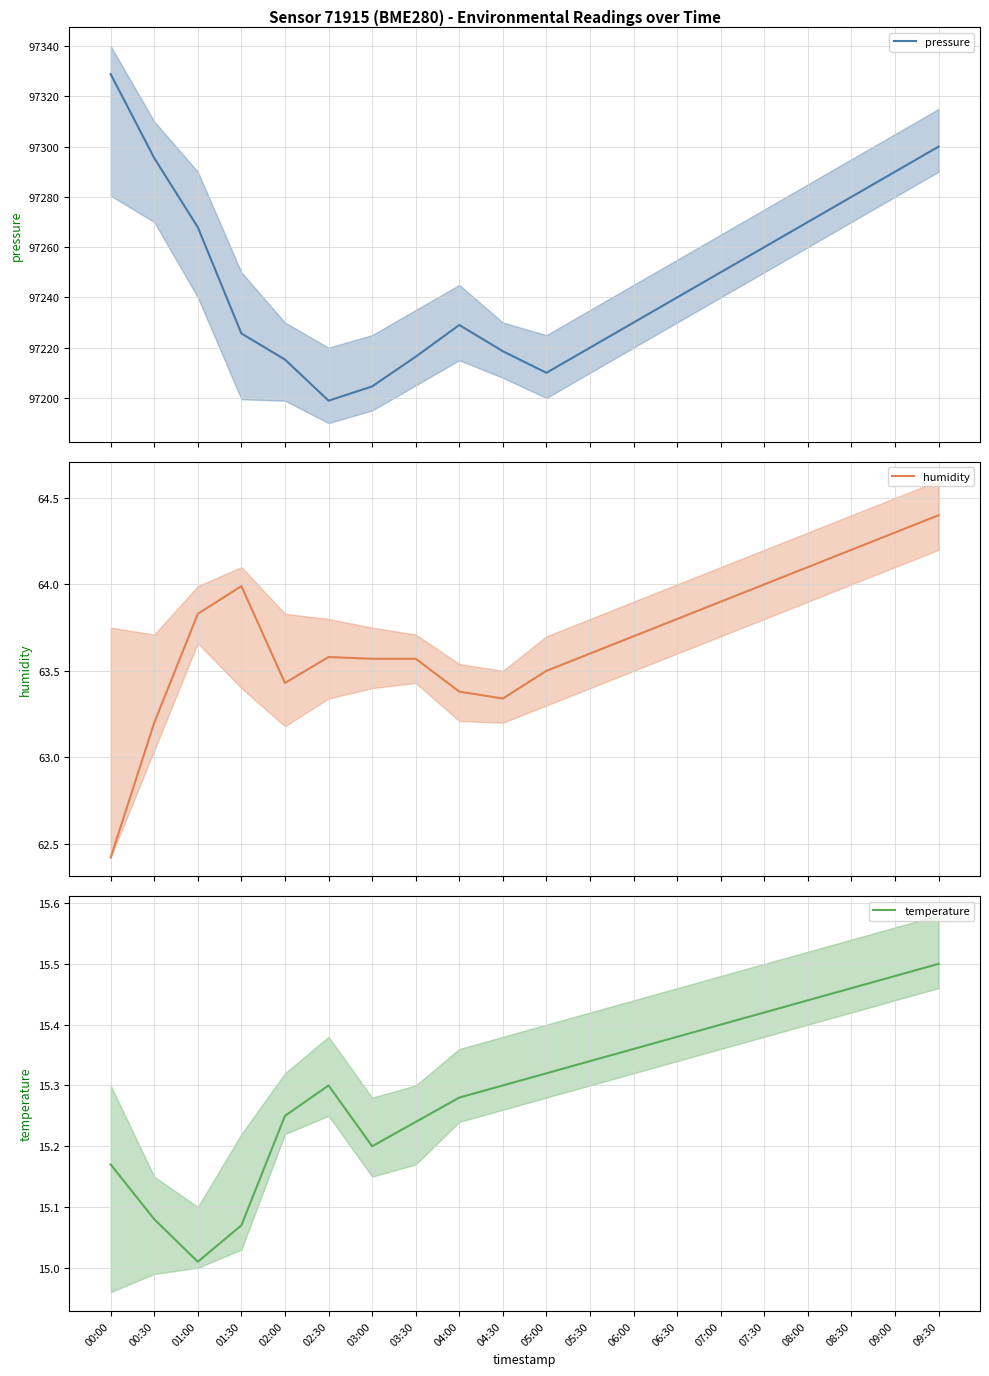

Between 03:00 and 05:00, which series saw the biggest shift?

pressure